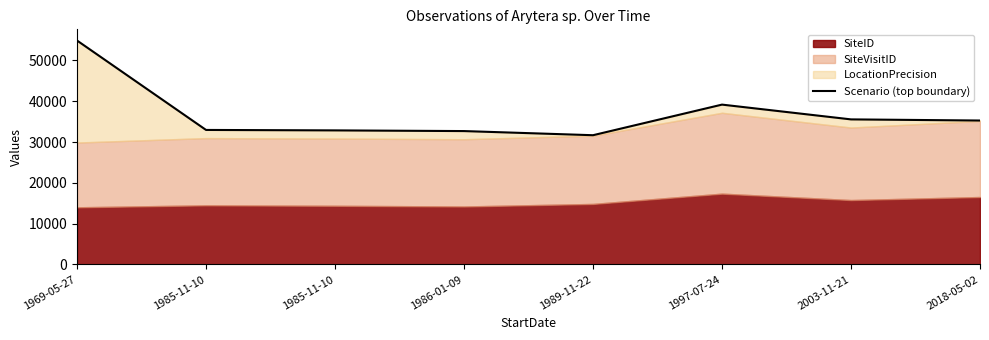

How many lines are shown in the chart?

1